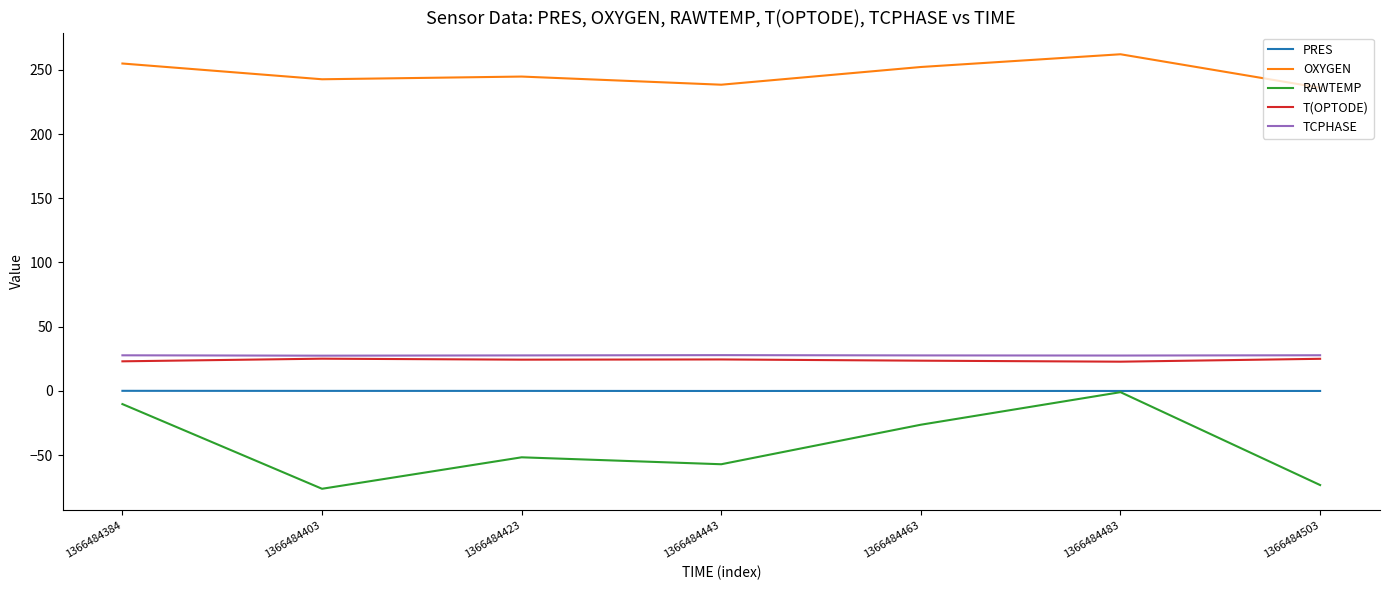

What is the smallest value displayed?

-76.2